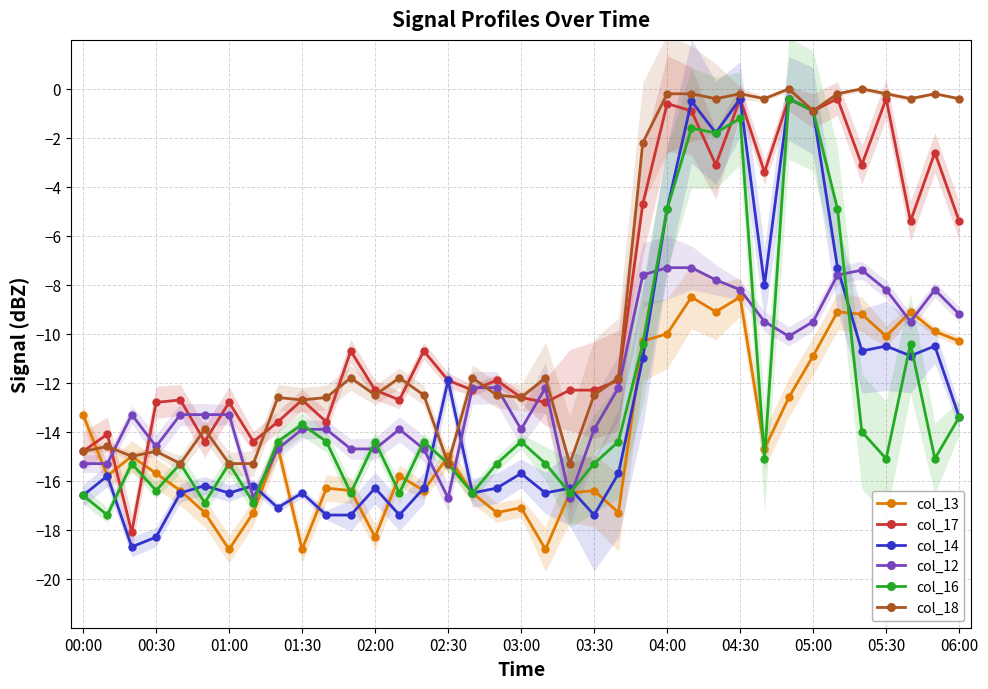

What is the lowest value of the col_14 series?

-18.7